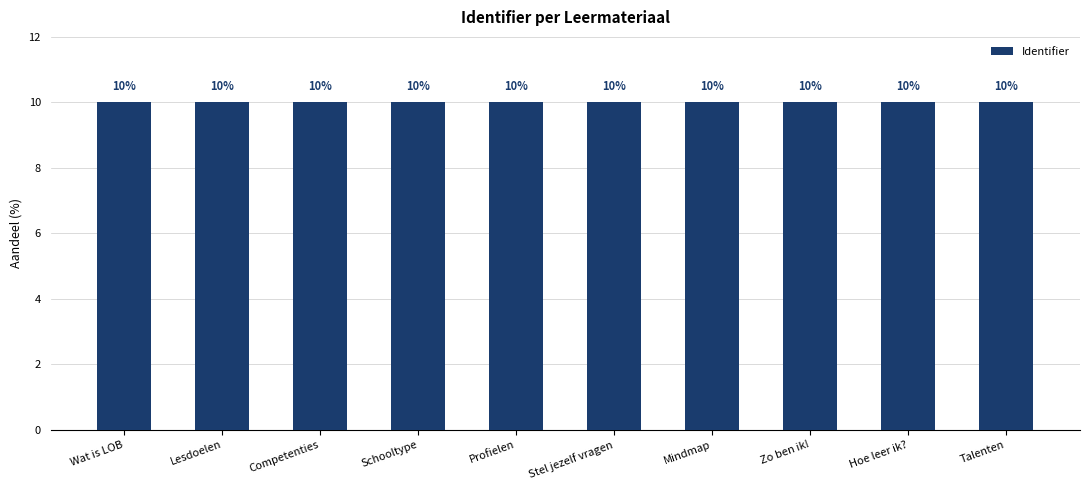

What position from the right is Lesdoelen?

9